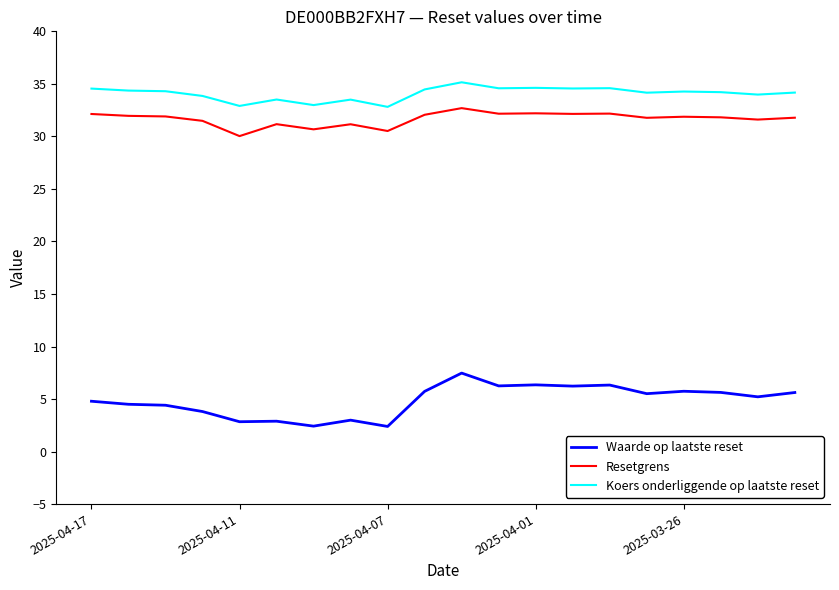

Which series has the largest total across all categories?

Koers onderliggende op laatste reset